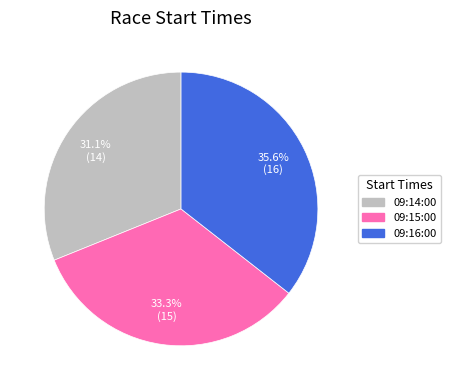

To the nearest percent, what is the average slice percentage?

33%